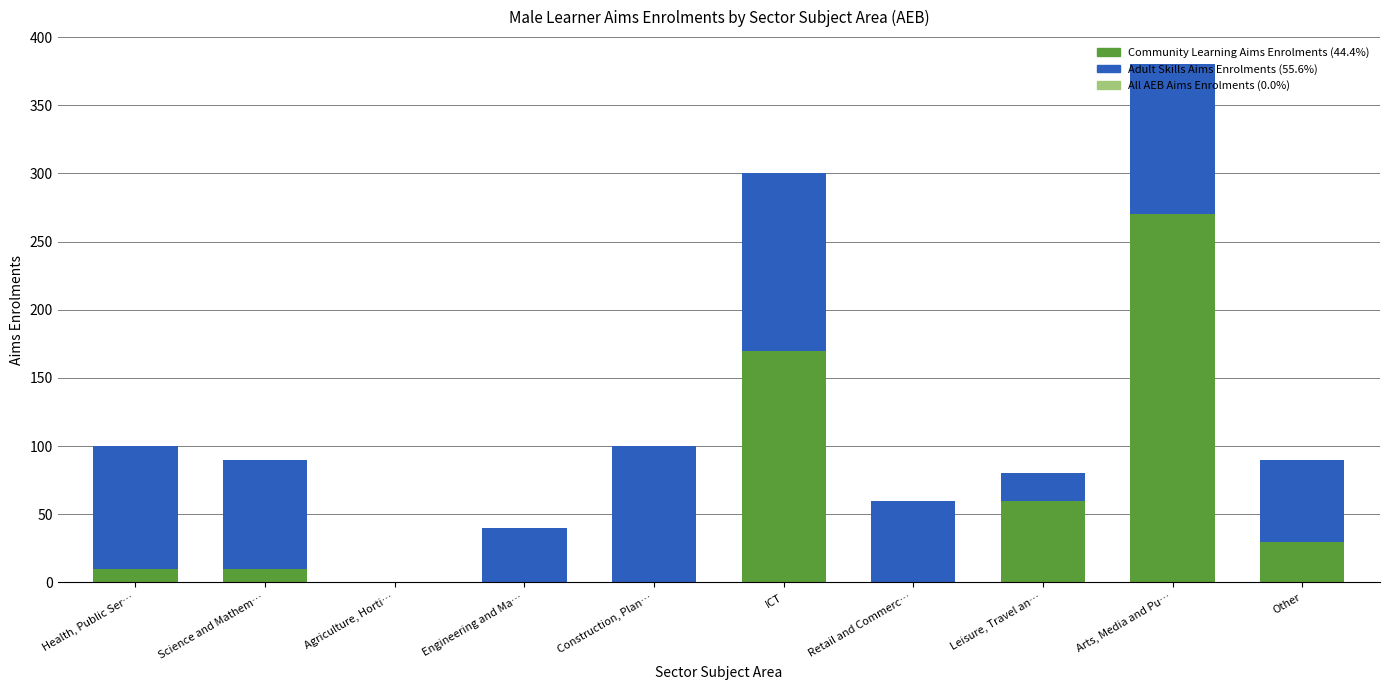

What is the total value across all series at Health, Public Ser…?

100